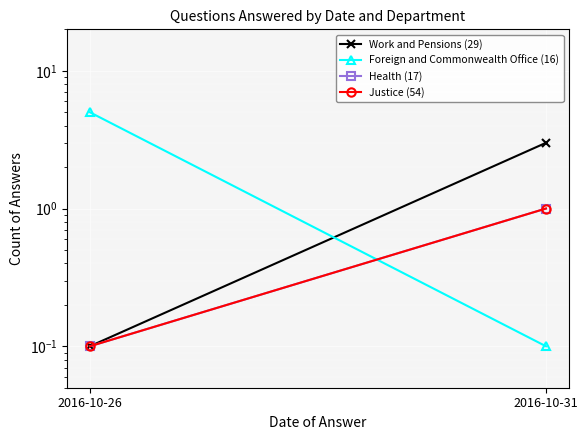

Count the number of data series in this chart.

4